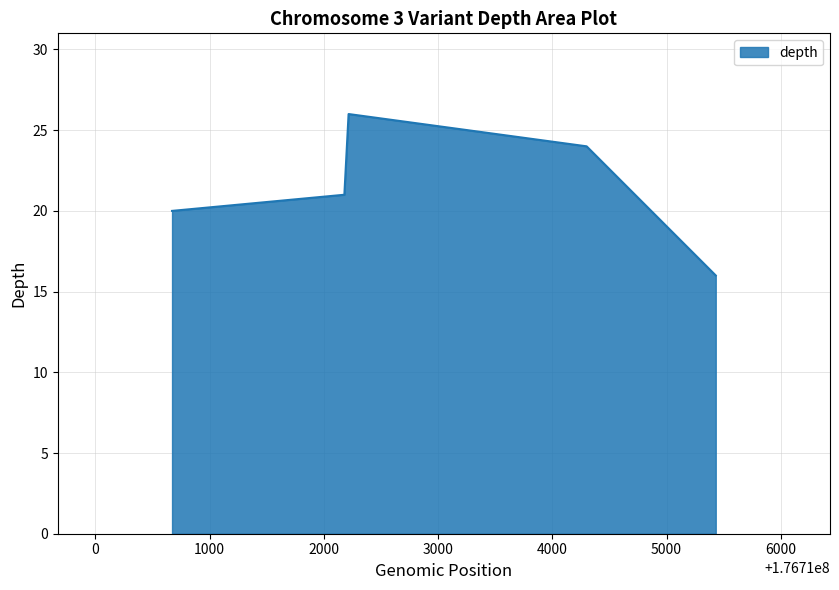

How many distinct data groups are displayed?

1